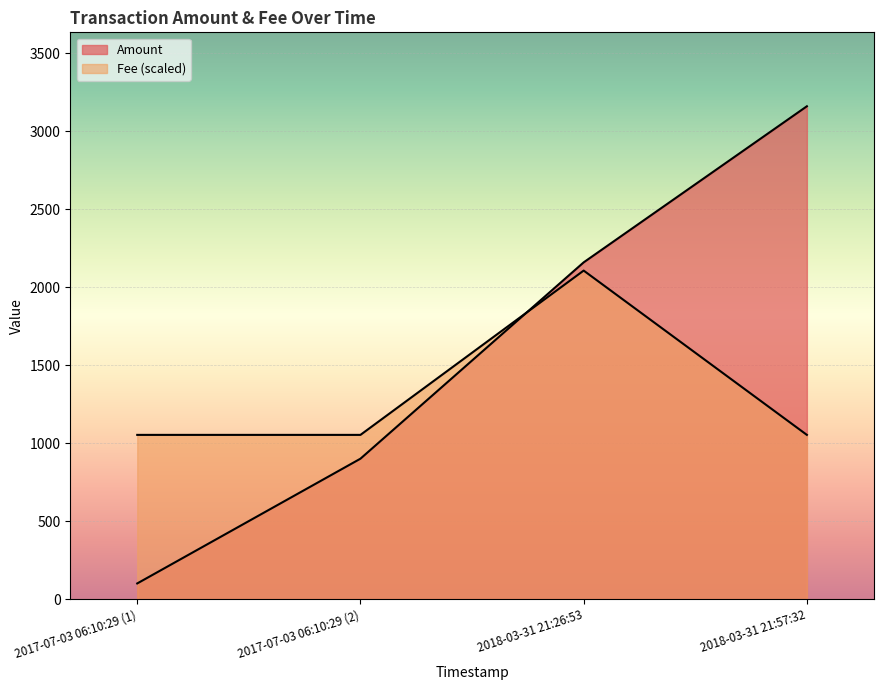

Which series has the largest range (max minus min)?

Amount